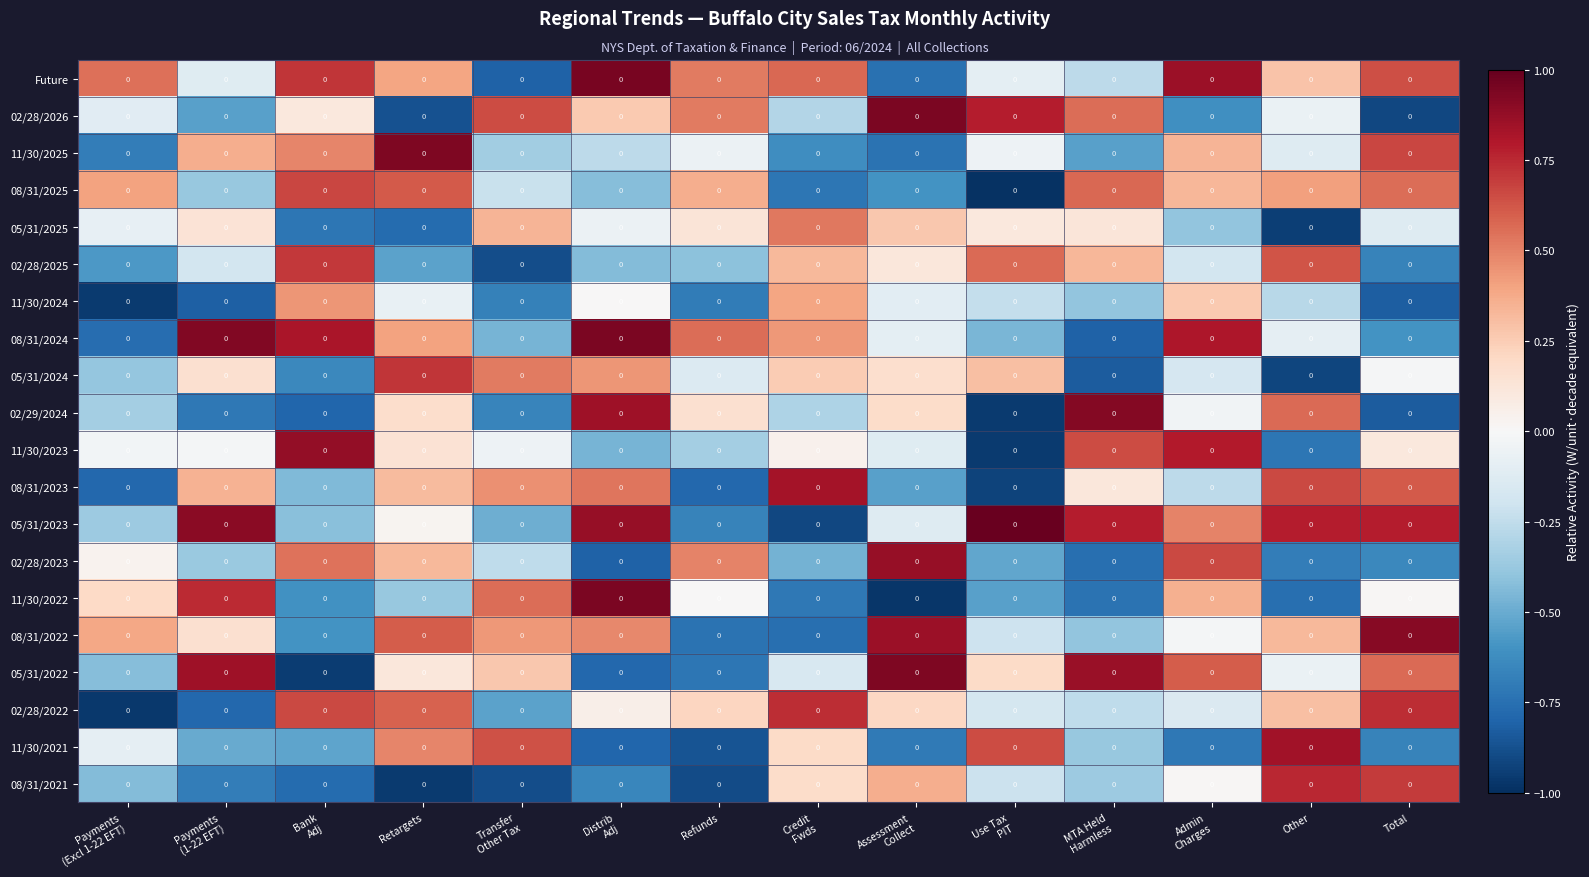

Reading right to left, extract all data points from this chart.

Future: Total=0.0	Other=0.0	Admin
Charges=0.0	MTA Held
Harmless=0.0	Use Tax
PIT=0.0	Assessment
Collect=0.0	Credit
Fwds=0.0	Refunds=0.0	Distrib
Adj=0.0	Transfer
Other Tax=0.0	Retargets=0.0	Bank
Adj=0.0	Payments
(1-22 EFT)=0.0	Payments
(Excl 1-22 EFT)=0.0
02/28/2026: Total=0.0	Other=0.0	Admin
Charges=0.0	MTA Held
Harmless=0.0	Use Tax
PIT=0.0	Assessment
Collect=0.0	Credit
Fwds=0.0	Refunds=0.0	Distrib
Adj=0.0	Transfer
Other Tax=0.0	Retargets=0.0	Bank
Adj=0.0	Payments
(1-22 EFT)=0.0	Payments
(Excl 1-22 EFT)=0.0
11/30/2025: Total=0.0	Other=0.0	Admin
Charges=0.0	MTA Held
Harmless=0.0	Use Tax
PIT=0.0	Assessment
Collect=0.0	Credit
Fwds=0.0	Refunds=0.0	Distrib
Adj=0.0	Transfer
Other Tax=0.0	Retargets=0.0	Bank
Adj=0.0	Payments
(1-22 EFT)=0.0	Payments
(Excl 1-22 EFT)=0.0
08/31/2025: Total=0.0	Other=0.0	Admin
Charges=0.0	MTA Held
Harmless=0.0	Use Tax
PIT=0.0	Assessment
Collect=0.0	Credit
Fwds=0.0	Refunds=0.0	Distrib
Adj=0.0	Transfer
Other Tax=0.0	Retargets=0.0	Bank
Adj=0.0	Payments
(1-22 EFT)=0.0	Payments
(Excl 1-22 EFT)=0.0
05/31/2025: Total=0.0	Other=0.0	Admin
Charges=0.0	MTA Held
Harmless=0.0	Use Tax
PIT=0.0	Assessment
Collect=0.0	Credit
Fwds=0.0	Refunds=0.0	Distrib
Adj=0.0	Transfer
Other Tax=0.0	Retargets=0.0	Bank
Adj=0.0	Payments
(1-22 EFT)=0.0	Payments
(Excl 1-22 EFT)=0.0
02/28/2025: Total=0.0	Other=0.0	Admin
Charges=0.0	MTA Held
Harmless=0.0	Use Tax
PIT=0.0	Assessment
Collect=0.0	Credit
Fwds=0.0	Refunds=0.0	Distrib
Adj=0.0	Transfer
Other Tax=0.0	Retargets=0.0	Bank
Adj=0.0	Payments
(1-22 EFT)=0.0	Payments
(Excl 1-22 EFT)=0.0
11/30/2024: Total=0.0	Other=0.0	Admin
Charges=0.0	MTA Held
Harmless=0.0	Use Tax
PIT=0.0	Assessment
Collect=0.0	Credit
Fwds=0.0	Refunds=0.0	Distrib
Adj=0.0	Transfer
Other Tax=0.0	Retargets=0.0	Bank
Adj=0.0	Payments
(1-22 EFT)=0.0	Payments
(Excl 1-22 EFT)=0.0
08/31/2024: Total=0.0	Other=0.0	Admin
Charges=0.0	MTA Held
Harmless=0.0	Use Tax
PIT=0.0	Assessment
Collect=0.0	Credit
Fwds=0.0	Refunds=0.0	Distrib
Adj=0.0	Transfer
Other Tax=0.0	Retargets=0.0	Bank
Adj=0.0	Payments
(1-22 EFT)=0.0	Payments
(Excl 1-22 EFT)=0.0
05/31/2024: Total=0.0	Other=0.0	Admin
Charges=0.0	MTA Held
Harmless=0.0	Use Tax
PIT=0.0	Assessment
Collect=0.0	Credit
Fwds=0.0	Refunds=0.0	Distrib
Adj=0.0	Transfer
Other Tax=0.0	Retargets=0.0	Bank
Adj=0.0	Payments
(1-22 EFT)=0.0	Payments
(Excl 1-22 EFT)=0.0
02/29/2024: Total=0.0	Other=0.0	Admin
Charges=0.0	MTA Held
Harmless=0.0	Use Tax
PIT=0.0	Assessment
Collect=0.0	Credit
Fwds=0.0	Refunds=0.0	Distrib
Adj=0.0	Transfer
Other Tax=0.0	Retargets=0.0	Bank
Adj=0.0	Payments
(1-22 EFT)=0.0	Payments
(Excl 1-22 EFT)=0.0
11/30/2023: Total=0.0	Other=0.0	Admin
Charges=0.0	MTA Held
Harmless=0.0	Use Tax
PIT=0.0	Assessment
Collect=0.0	Credit
Fwds=0.0	Refunds=0.0	Distrib
Adj=0.0	Transfer
Other Tax=0.0	Retargets=0.0	Bank
Adj=0.0	Payments
(1-22 EFT)=0.0	Payments
(Excl 1-22 EFT)=0.0
08/31/2023: Total=0.0	Other=0.0	Admin
Charges=0.0	MTA Held
Harmless=0.0	Use Tax
PIT=0.0	Assessment
Collect=0.0	Credit
Fwds=0.0	Refunds=0.0	Distrib
Adj=0.0	Transfer
Other Tax=0.0	Retargets=0.0	Bank
Adj=0.0	Payments
(1-22 EFT)=0.0	Payments
(Excl 1-22 EFT)=0.0
05/31/2023: Total=0.0	Other=0.0	Admin
Charges=0.0	MTA Held
Harmless=0.0	Use Tax
PIT=0.0	Assessment
Collect=0.0	Credit
Fwds=0.0	Refunds=0.0	Distrib
Adj=0.0	Transfer
Other Tax=0.0	Retargets=0.0	Bank
Adj=0.0	Payments
(1-22 EFT)=0.0	Payments
(Excl 1-22 EFT)=0.0
02/28/2023: Total=0.0	Other=0.0	Admin
Charges=0.0	MTA Held
Harmless=0.0	Use Tax
PIT=0.0	Assessment
Collect=0.0	Credit
Fwds=0.0	Refunds=0.0	Distrib
Adj=0.0	Transfer
Other Tax=0.0	Retargets=0.0	Bank
Adj=0.0	Payments
(1-22 EFT)=0.0	Payments
(Excl 1-22 EFT)=0.0
11/30/2022: Total=0.0	Other=0.0	Admin
Charges=0.0	MTA Held
Harmless=0.0	Use Tax
PIT=0.0	Assessment
Collect=0.0	Credit
Fwds=0.0	Refunds=0.0	Distrib
Adj=0.0	Transfer
Other Tax=0.0	Retargets=0.0	Bank
Adj=0.0	Payments
(1-22 EFT)=0.0	Payments
(Excl 1-22 EFT)=0.0
08/31/2022: Total=0.0	Other=0.0	Admin
Charges=0.0	MTA Held
Harmless=0.0	Use Tax
PIT=0.0	Assessment
Collect=0.0	Credit
Fwds=0.0	Refunds=0.0	Distrib
Adj=0.0	Transfer
Other Tax=0.0	Retargets=0.0	Bank
Adj=0.0	Payments
(1-22 EFT)=0.0	Payments
(Excl 1-22 EFT)=0.0
05/31/2022: Total=0.0	Other=0.0	Admin
Charges=0.0	MTA Held
Harmless=0.0	Use Tax
PIT=0.0	Assessment
Collect=0.0	Credit
Fwds=0.0	Refunds=0.0	Distrib
Adj=0.0	Transfer
Other Tax=0.0	Retargets=0.0	Bank
Adj=0.0	Payments
(1-22 EFT)=0.0	Payments
(Excl 1-22 EFT)=0.0
02/28/2022: Total=0.0	Other=0.0	Admin
Charges=0.0	MTA Held
Harmless=0.0	Use Tax
PIT=0.0	Assessment
Collect=0.0	Credit
Fwds=0.0	Refunds=0.0	Distrib
Adj=0.0	Transfer
Other Tax=0.0	Retargets=0.0	Bank
Adj=0.0	Payments
(1-22 EFT)=0.0	Payments
(Excl 1-22 EFT)=0.0
11/30/2021: Total=0.0	Other=0.0	Admin
Charges=0.0	MTA Held
Harmless=0.0	Use Tax
PIT=0.0	Assessment
Collect=0.0	Credit
Fwds=0.0	Refunds=0.0	Distrib
Adj=0.0	Transfer
Other Tax=0.0	Retargets=0.0	Bank
Adj=0.0	Payments
(1-22 EFT)=0.0	Payments
(Excl 1-22 EFT)=0.0
08/31/2021: Total=0.0	Other=0.0	Admin
Charges=0.0	MTA Held
Harmless=0.0	Use Tax
PIT=0.0	Assessment
Collect=0.0	Credit
Fwds=0.0	Refunds=0.0	Distrib
Adj=0.0	Transfer
Other Tax=0.0	Retargets=0.0	Bank
Adj=0.0	Payments
(1-22 EFT)=0.0	Payments
(Excl 1-22 EFT)=0.0